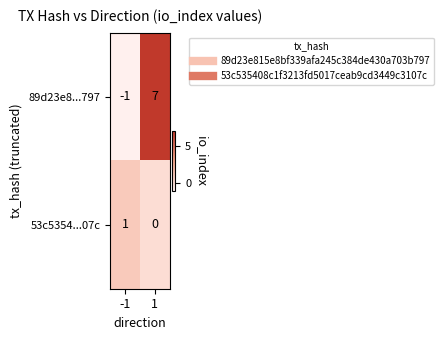

How many data points in 89d23e8...797 are less than 7?

1